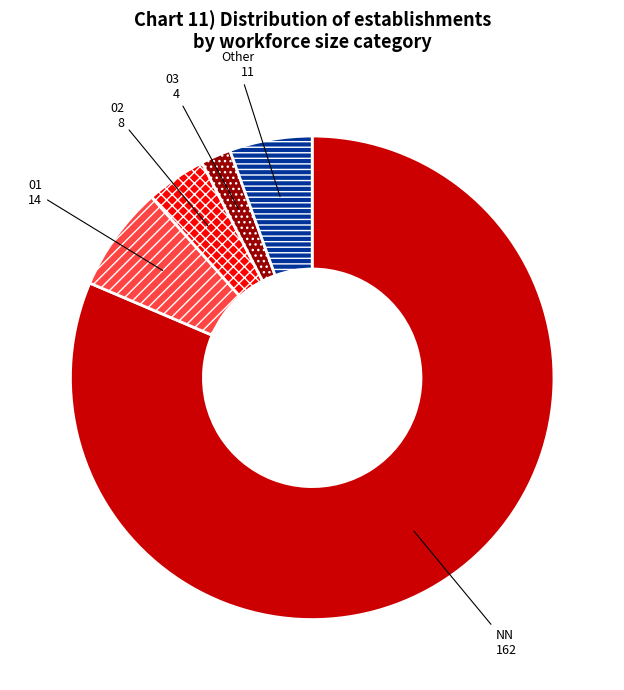

Approximately how many times larger is the value at Other compared to 02?

1.4